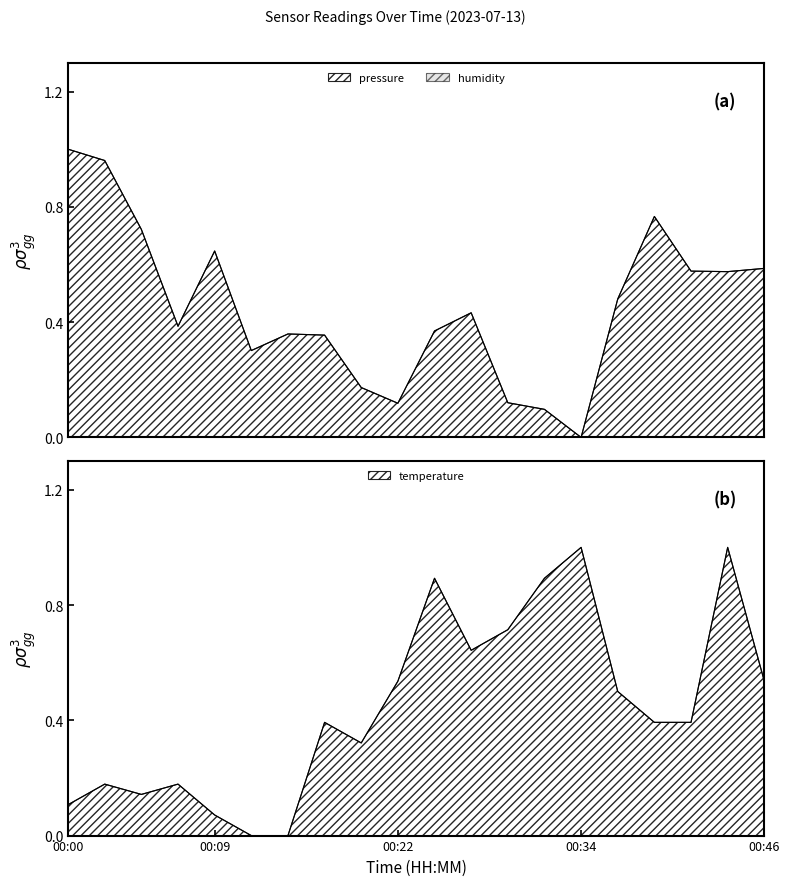

The value of temperature at 00:43 is 1.0. True or false?

True